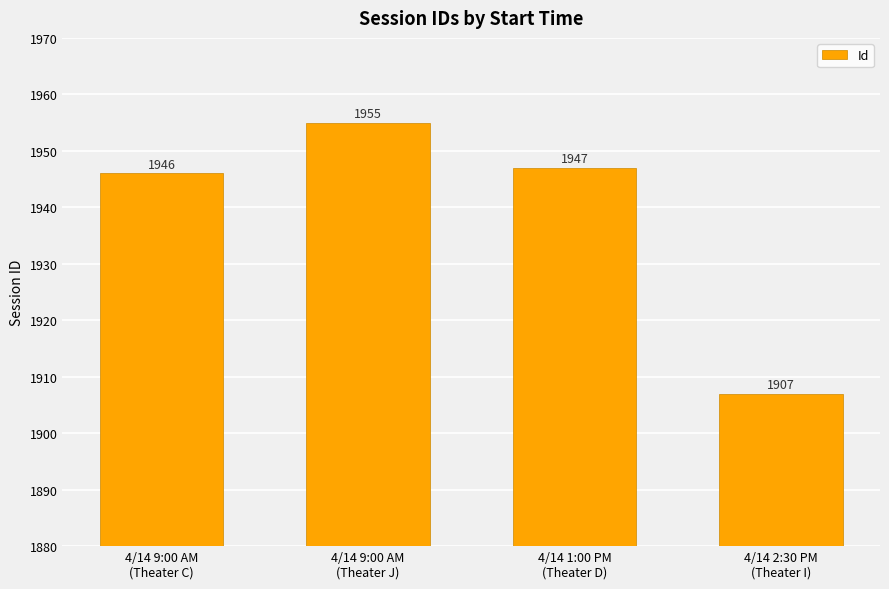

How many distinct data groups are displayed?

1